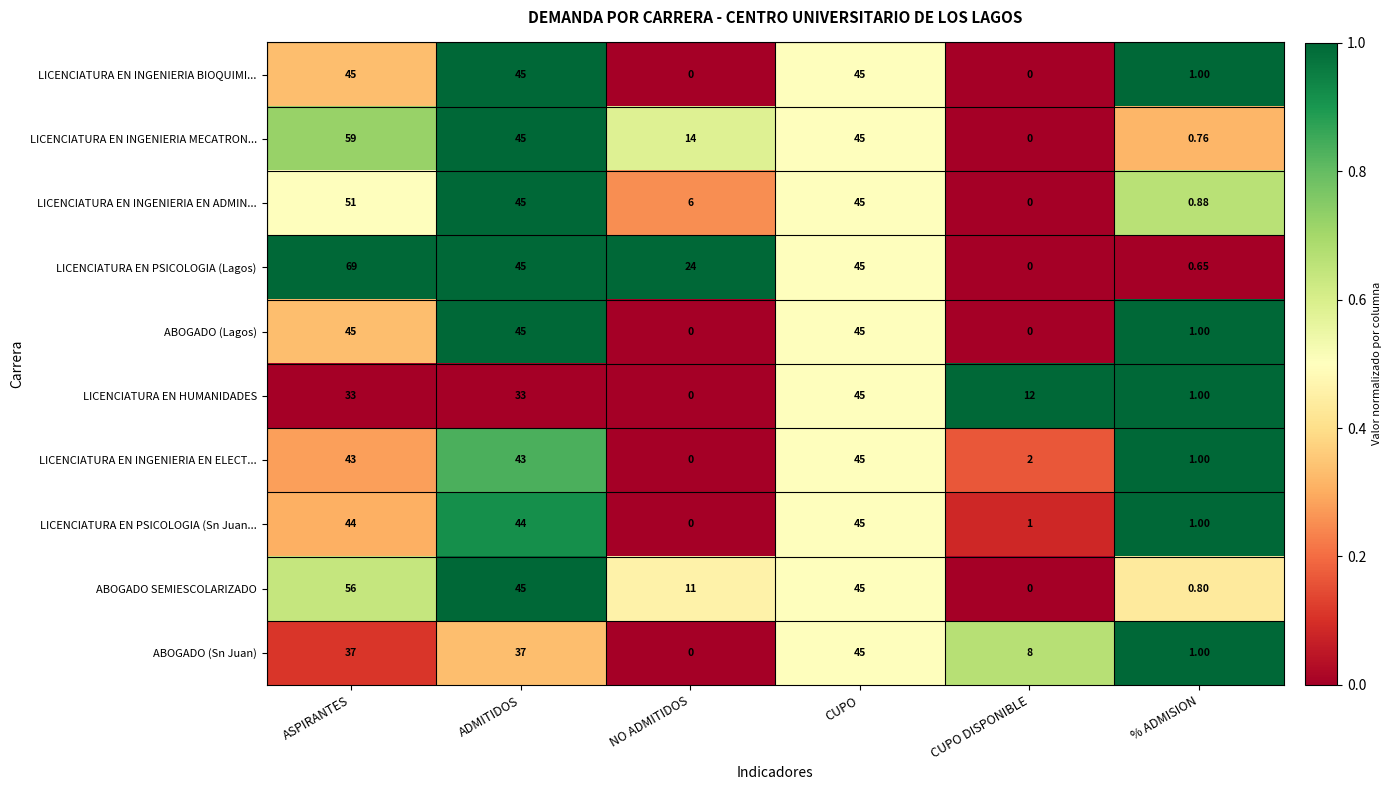

Between CUPO and % ADMISION, which series saw the biggest shift?

LICENCIATURA EN PSICOLOGIA (Lagos)